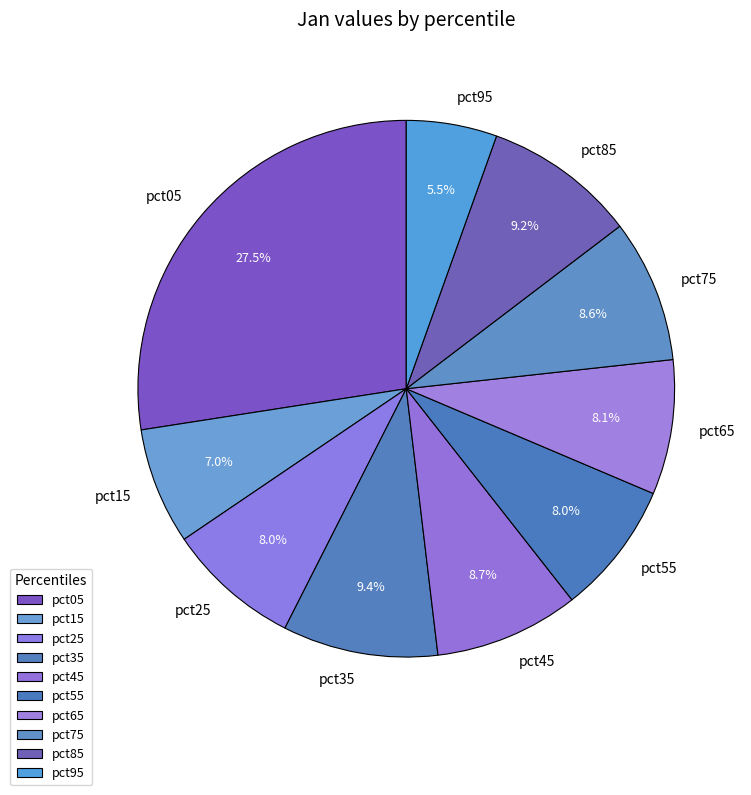

Which category has the biggest portion of the pie?

pct05